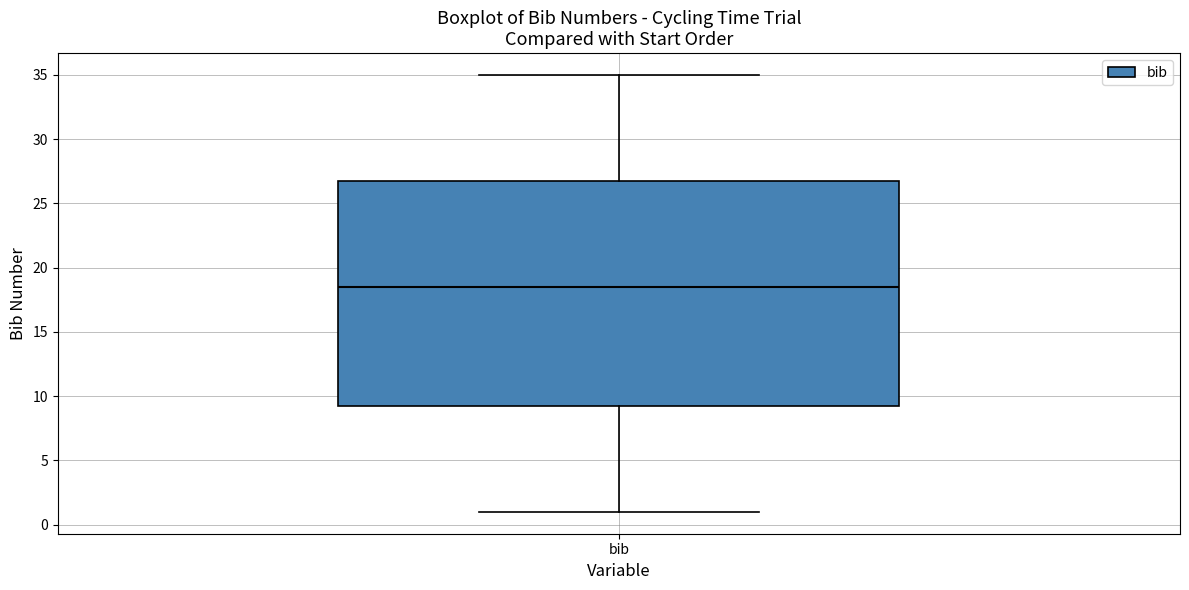

Transcribe this box plot: give where the median line is, the range the box spans, and where the two whiskers end, as read against the y-axis. The values are not printed on the chart, so give them approximately, as read against the axis.

median 18.5, box 9.5 to 27.0, whiskers 1.0 to 35.0